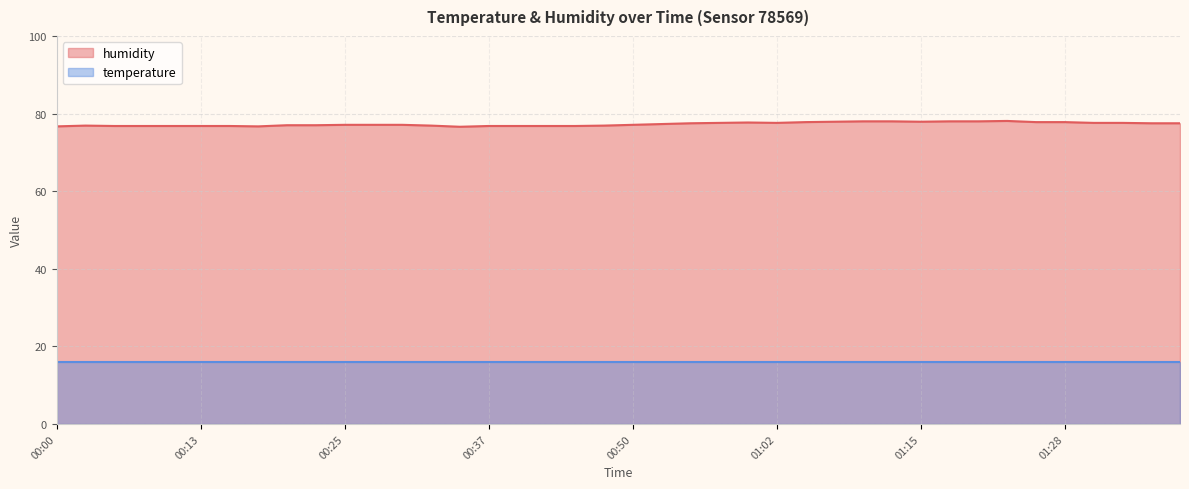

Does the chart display data point markers on the line(s)?

No